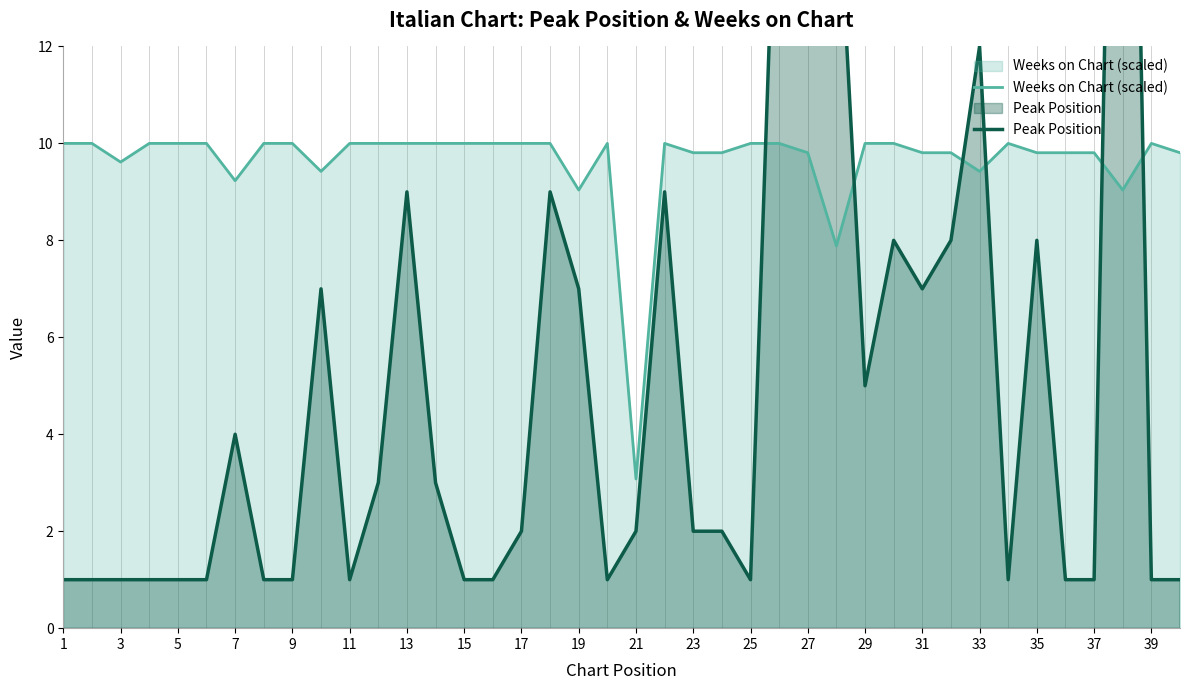

What is the maximum value for Weeks on Chart (scaled)?

10.0